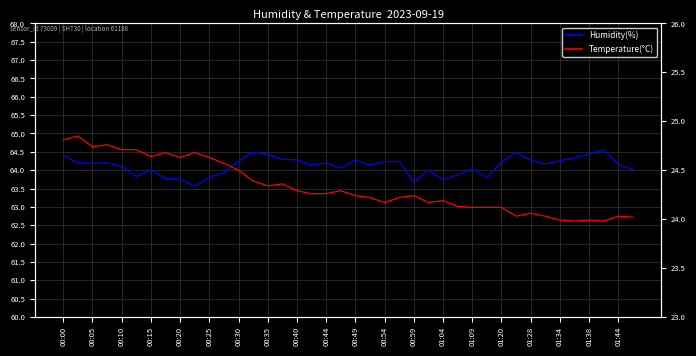

In Temperature(°C), how many points are lower than both neighbors (excluding endpoints)?

9